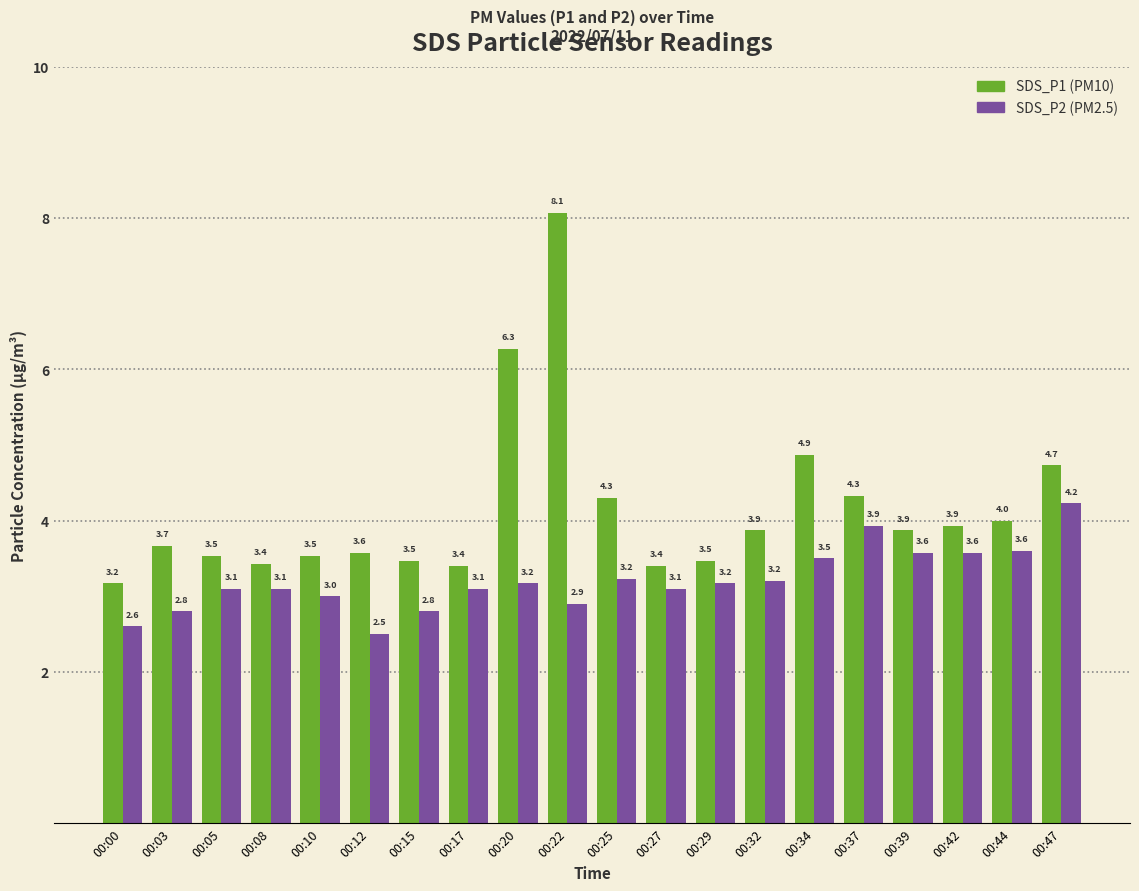

Are the bars horizontal?

No